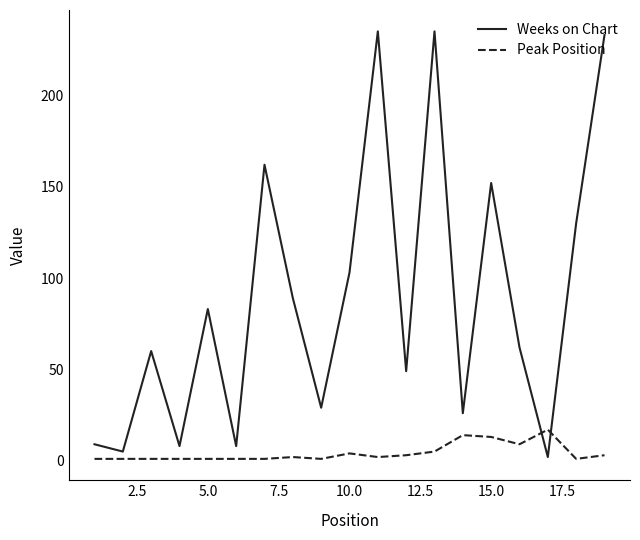

What is the greatest value displayed?

235